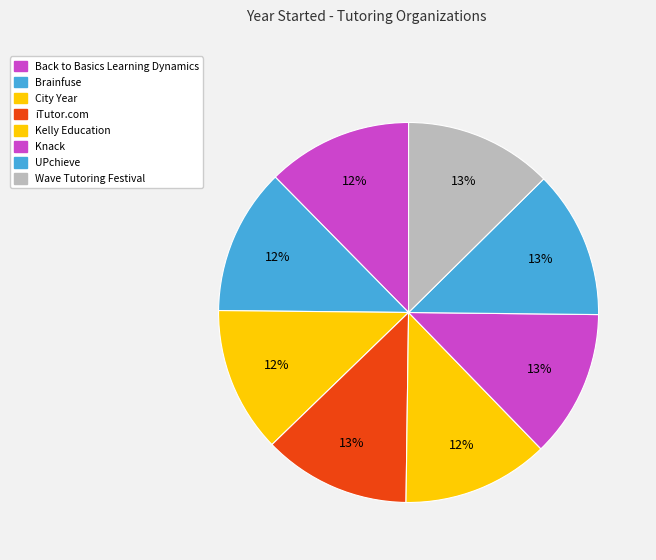

How many slices are in this pie chart?

8